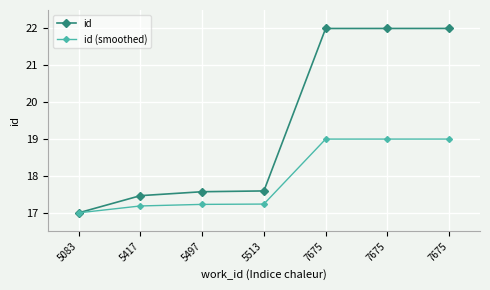

At how many categories does at least one series exceed 21?

3